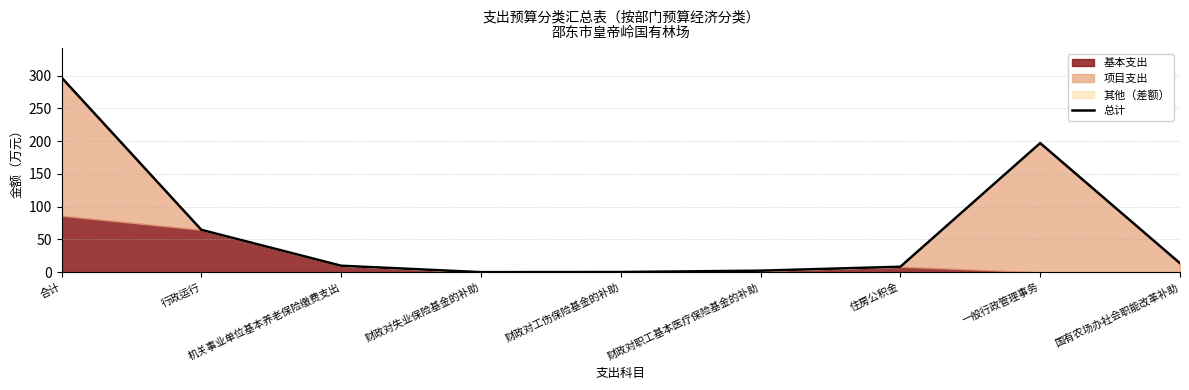

What is the average value?

66.0